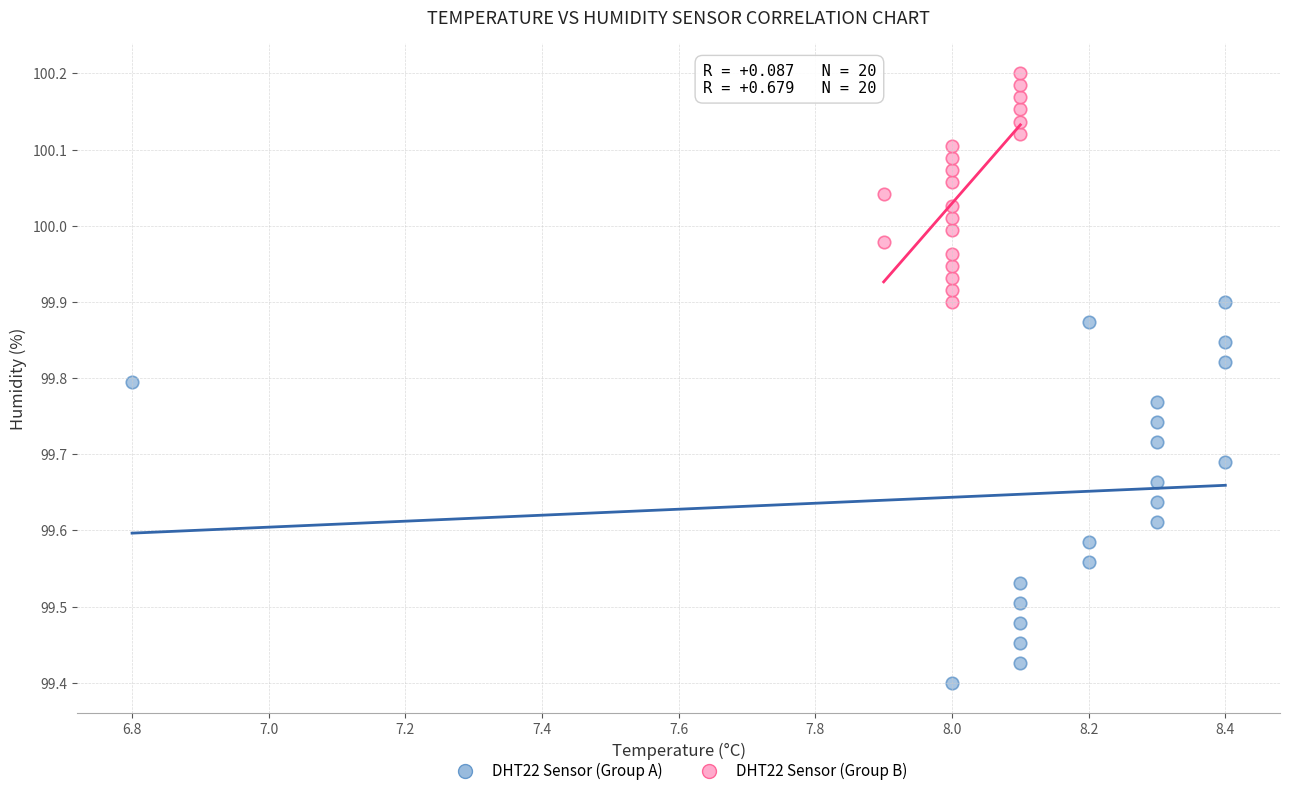

What are all the series names shown in the legend?

DHT22 Sensor (Group A), DHT22 Sensor (Group B)